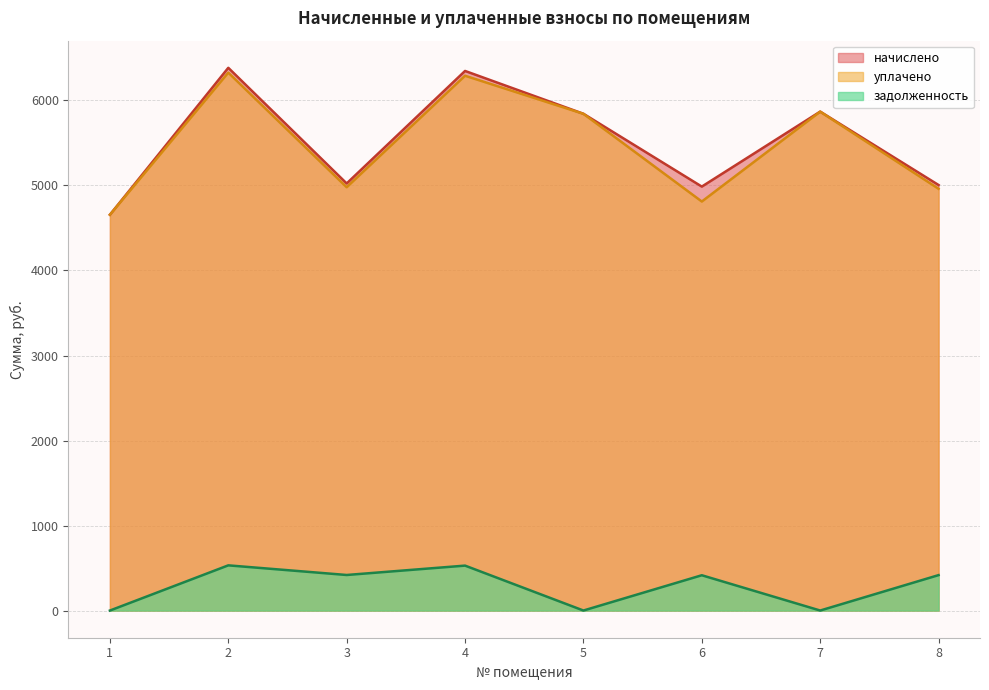

How many values in the начислено series are below 5843?

4